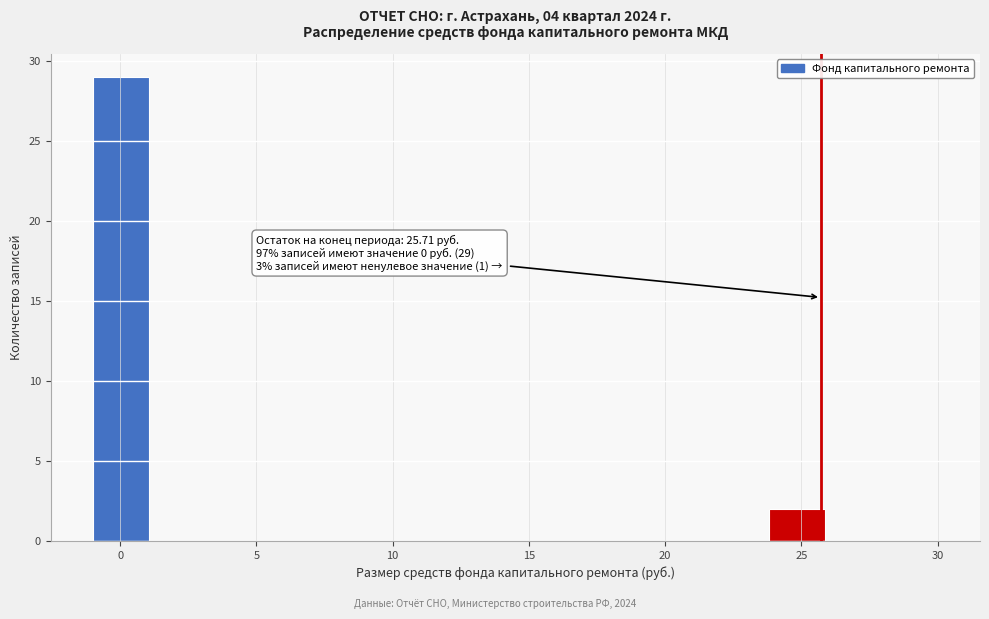

Which range on the x-axis has the tallest bar?

-1.0 to 1.0